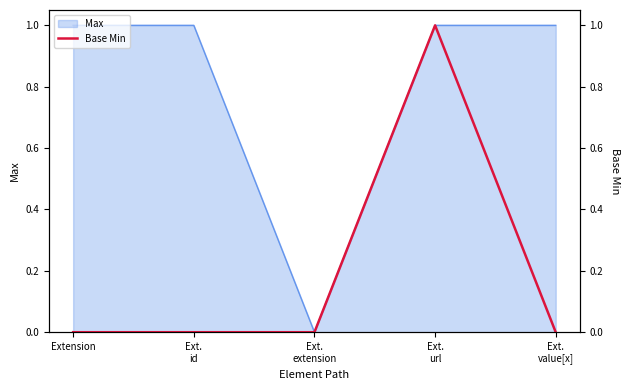

How many points are higher than both their immediate neighbors (excluding endpoints)?

1